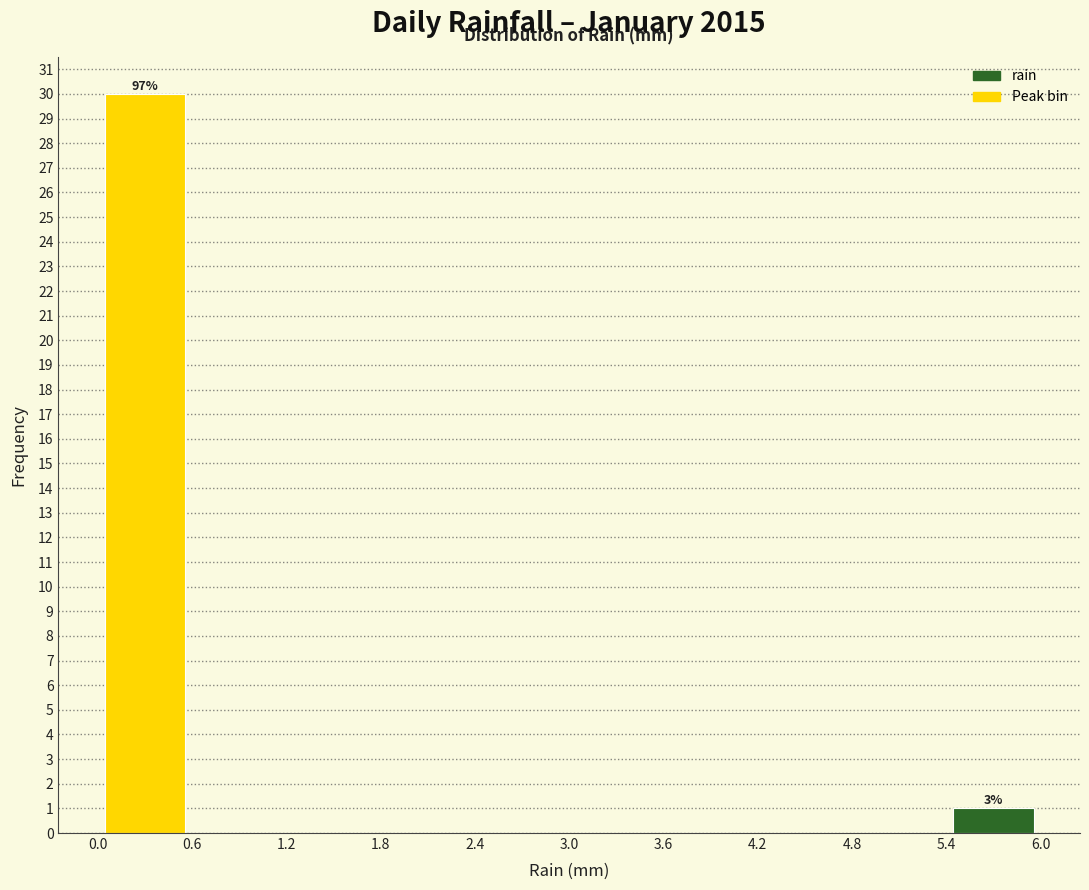

Over which range of the x-axis is the bar tallest?

0.0 to 0.6